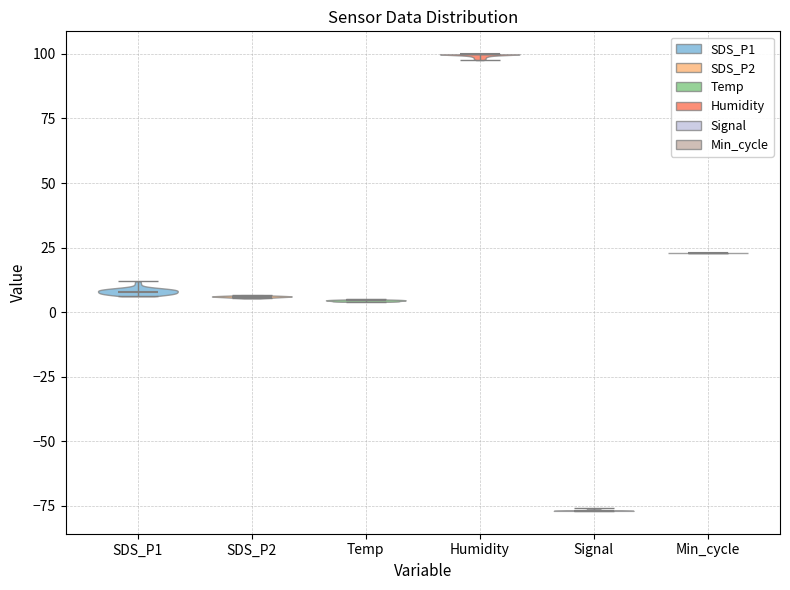

Which violin has the highest median line?

Humidity